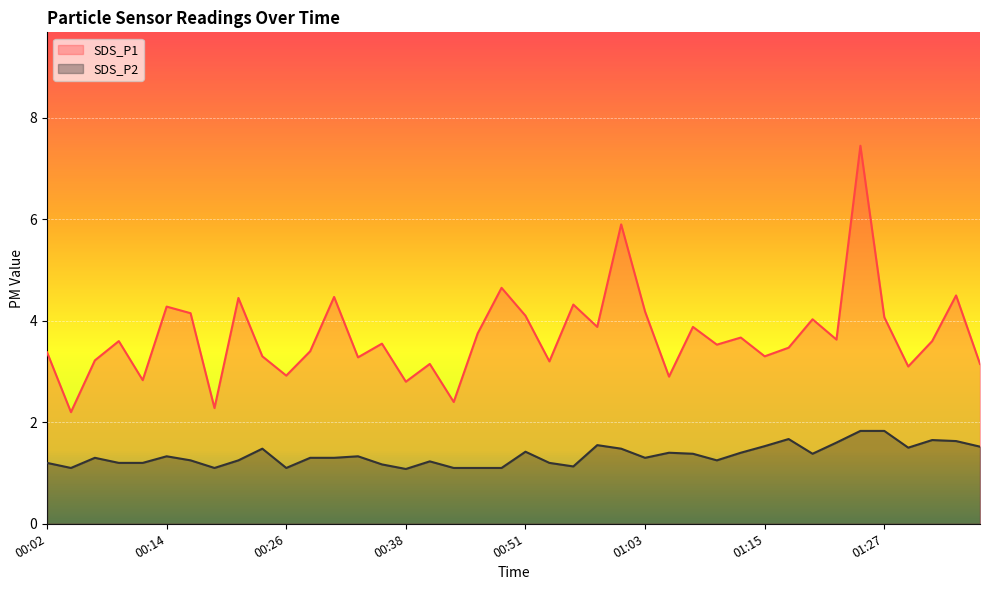

True or false: SDS_P1 and SDS_P2 cross at least once.

False